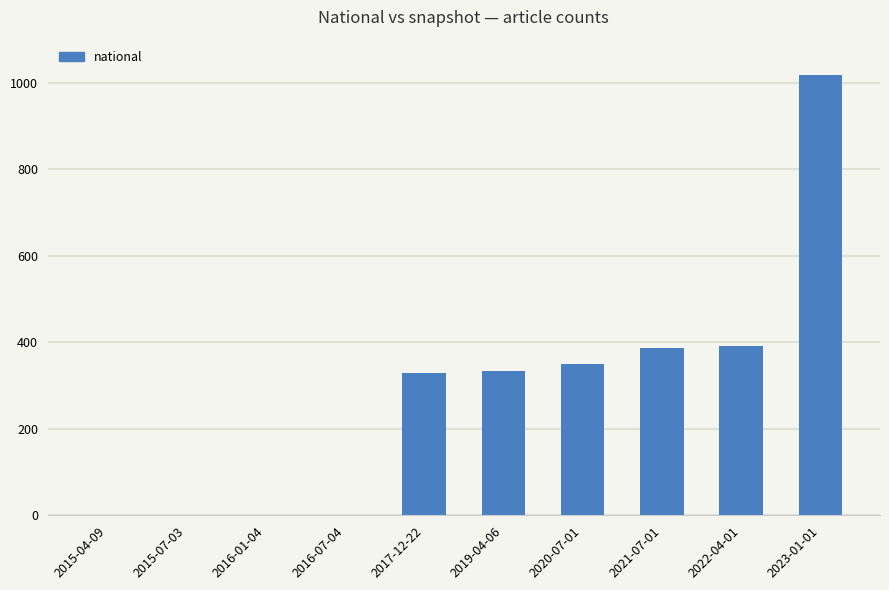

Reading left to right, extract all data points from this chart.

2015-04-09=1	2015-07-03=1	2016-01-04=1	2016-07-04=1	2017-12-22=328	2019-04-06=333	2020-07-01=349	2021-07-01=386	2022-04-01=392	2023-01-01=1018